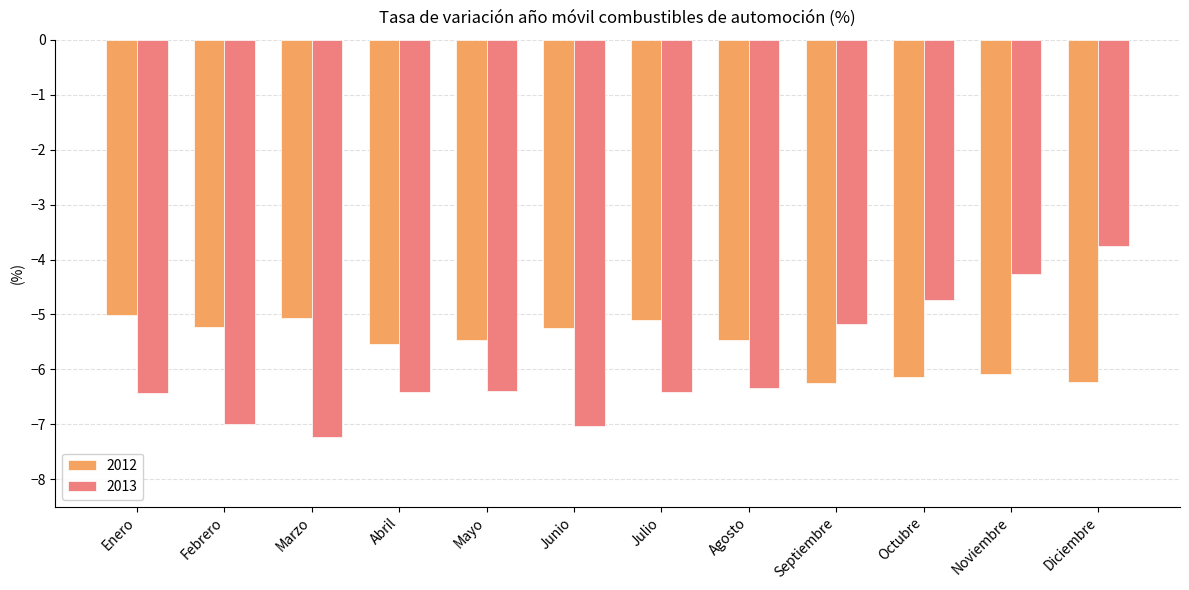

What is the label of the 8th bar from the left?

Agosto